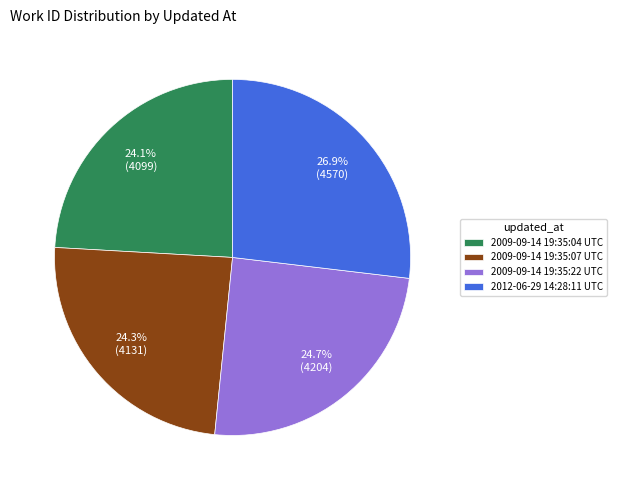

Which slice is the largest?

2012-06-29 14:28:11 UTC